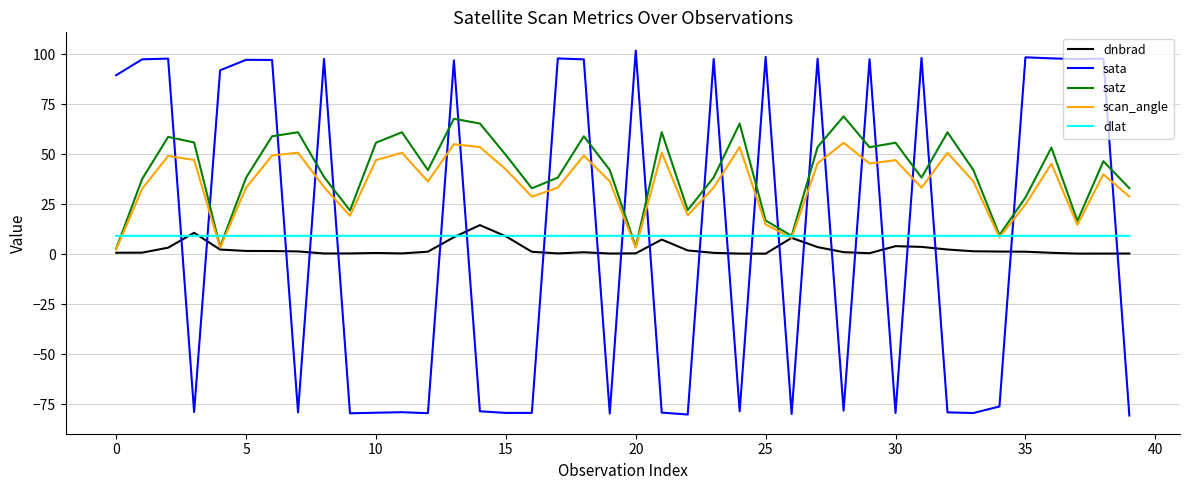

What is the minimum value shown in the chart?

-80.7